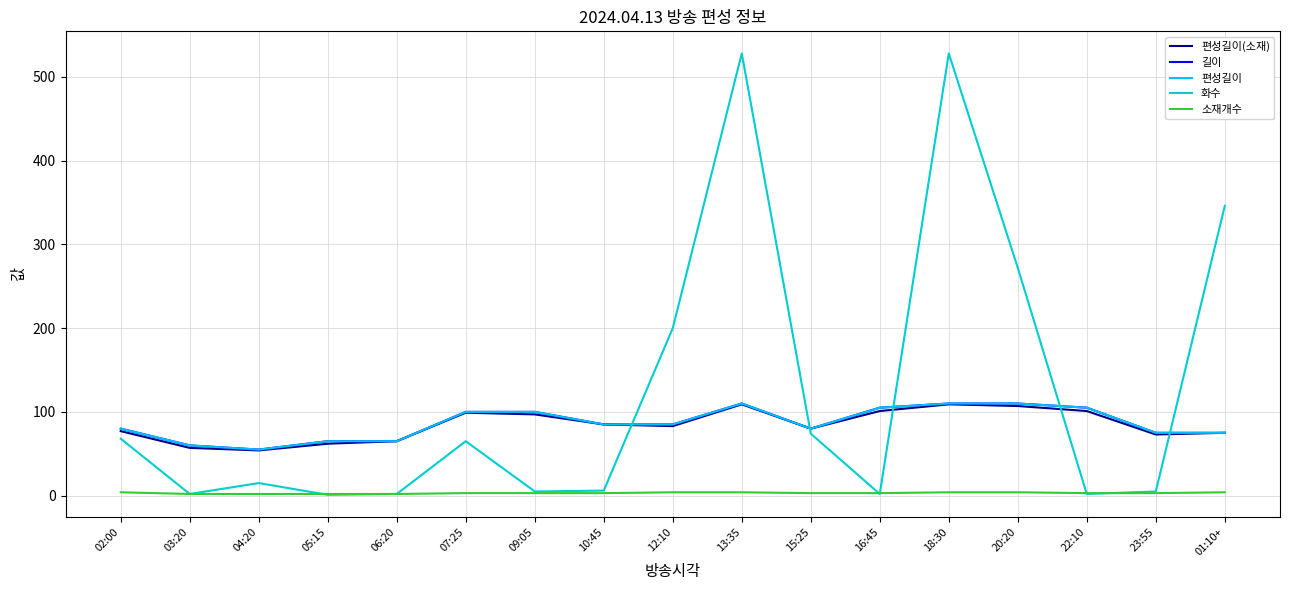

Which category has the lowest value in the 편성길이(소재) series?

04:20